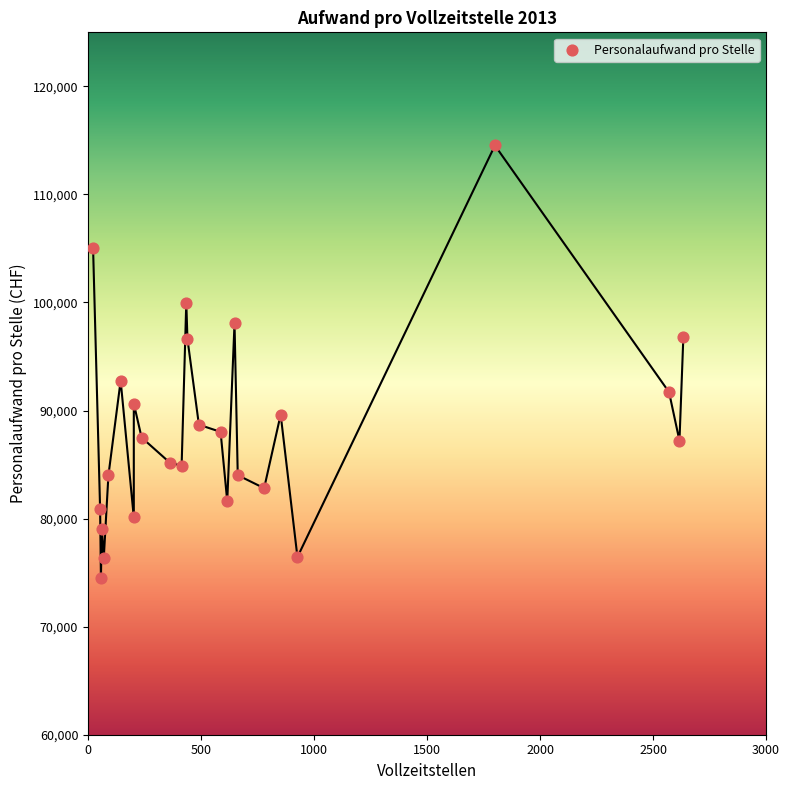

What is the range of X values (max minus min)?

2611.8